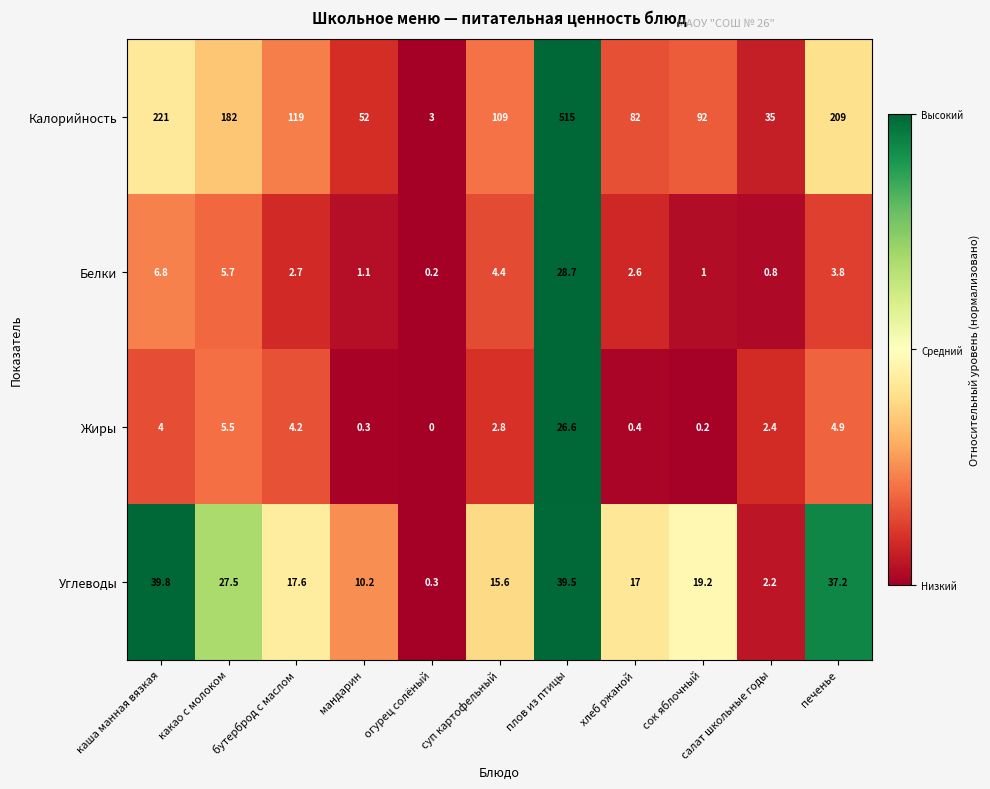

Rank the series at бутерброд с маслом from lowest to highest value.

Белки, Жиры, Углеводы, Калорийность